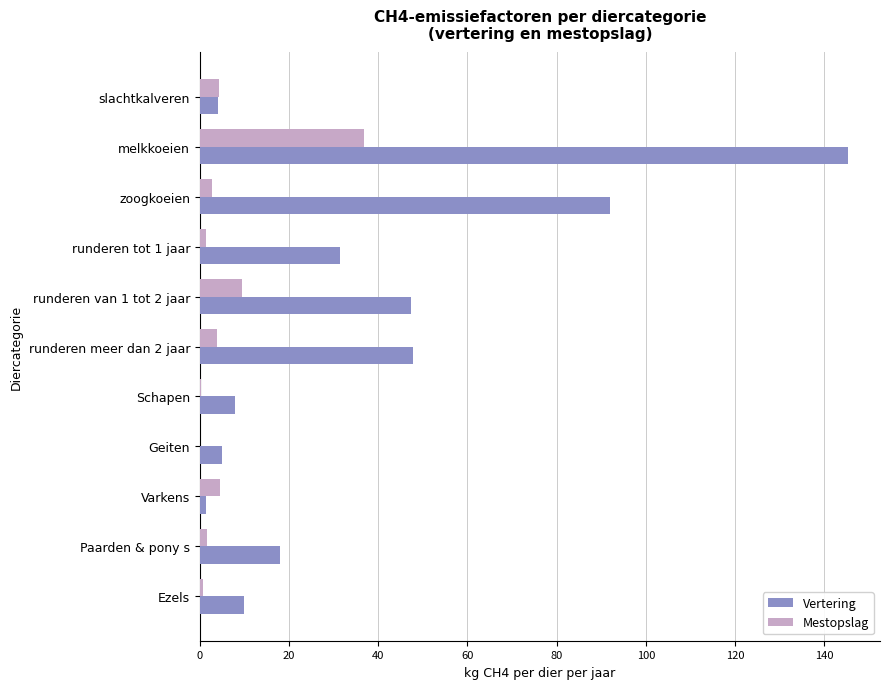

What is the sum of all Vertering values?

410.0